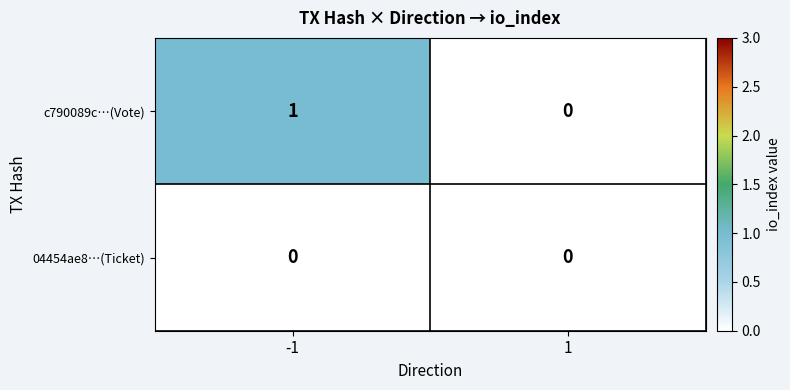

Rank the series by their average value, from lowest to highest.

04454ae8…(Ticket), c790089c…(Vote)